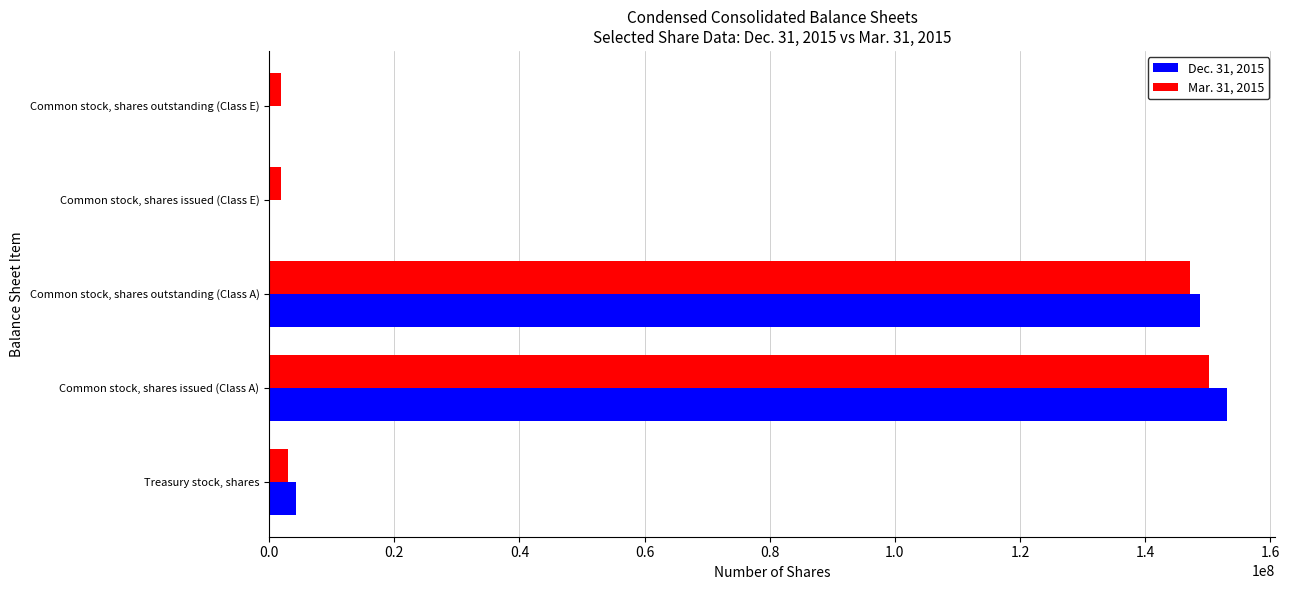

True or false: Mar. 31, 2015 has a value of 201227178 at Common stock, shares issued (Class A).

False